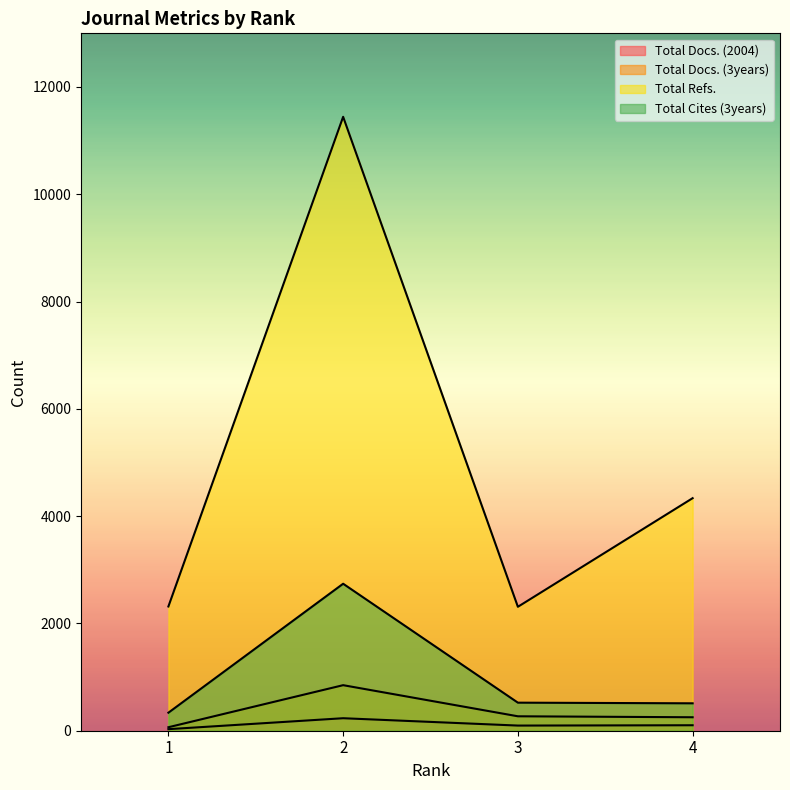

Reading left to right, extract all data points from this chart.

Total Docs. (2004): 29	233	96	102
Total Docs. (3years): 65	849	269	251
Total Refs.: 2316	11444	2310	4335
Total Cites (3years): 336	2740	523	511